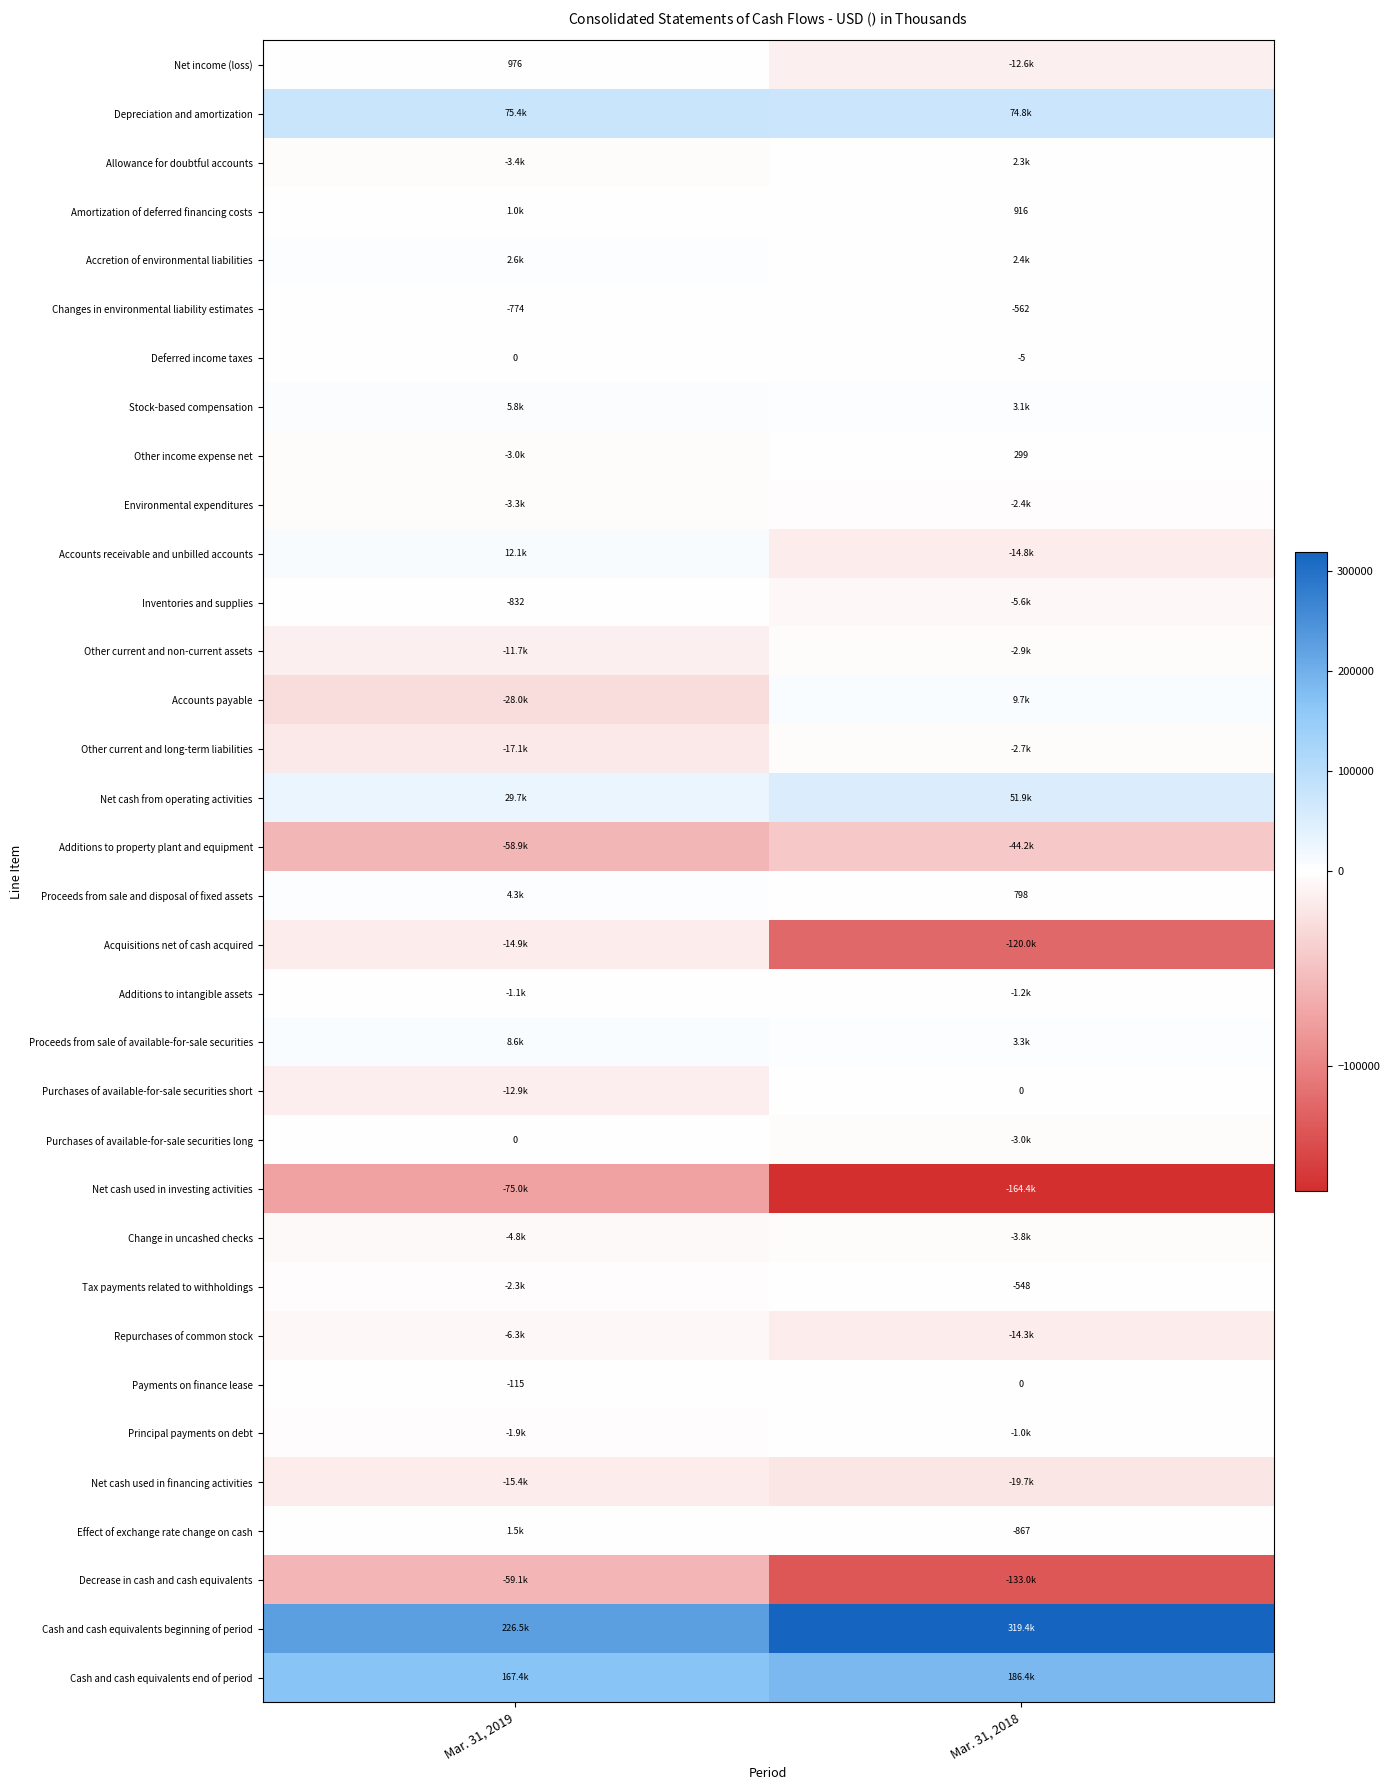

True or false: Deferred income taxes has a value of 2 at Mar. 31, 2019.

False